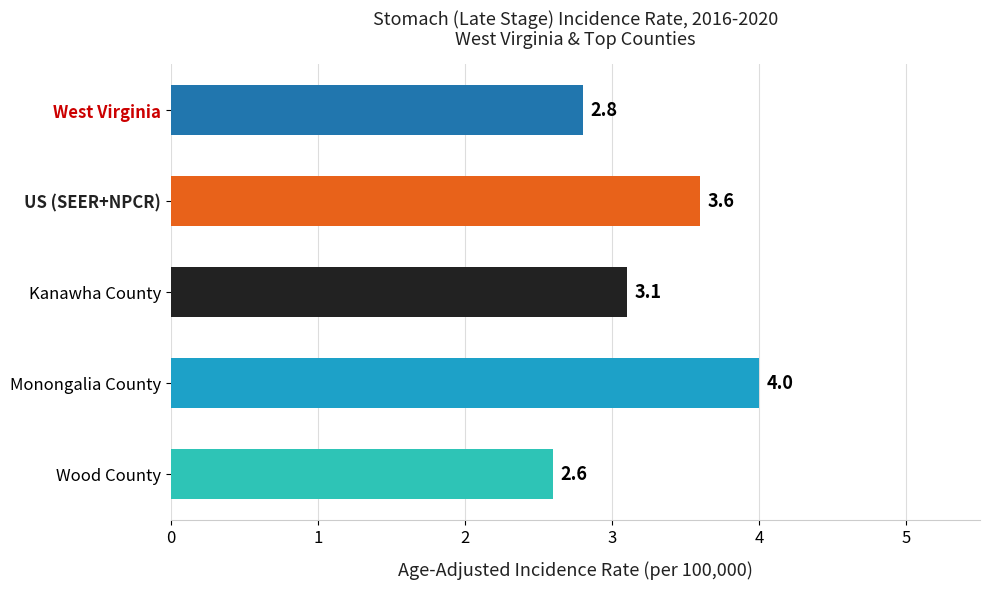

Which category has the highest value across all series?

Monongalia County